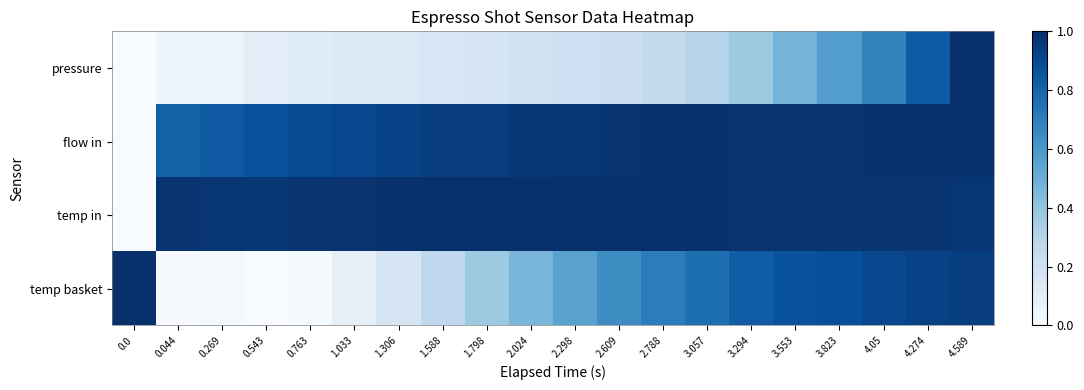

Between 3.294 and 1.588, which is larger?

3.294